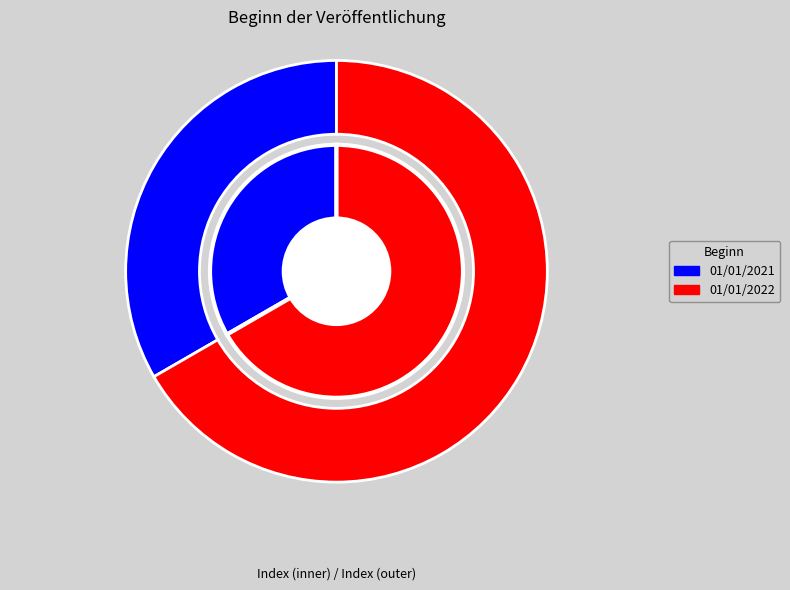

What is the ratio of the value at 01/01/2021 to the value at 01/01/2022?

0.5